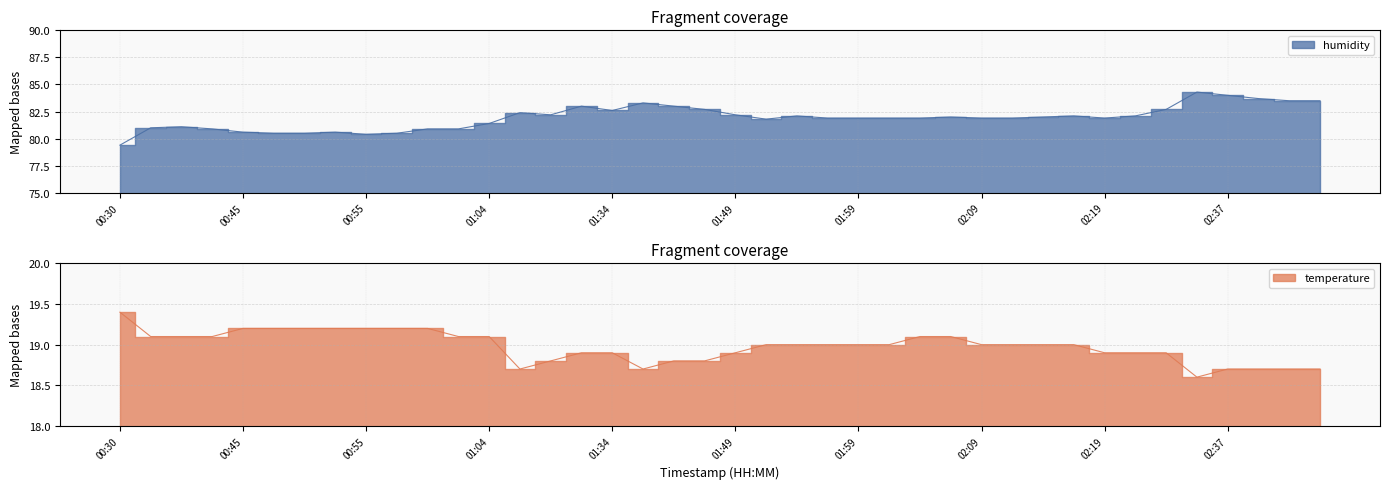

What value does the temperature series have at 01:57?

19.0